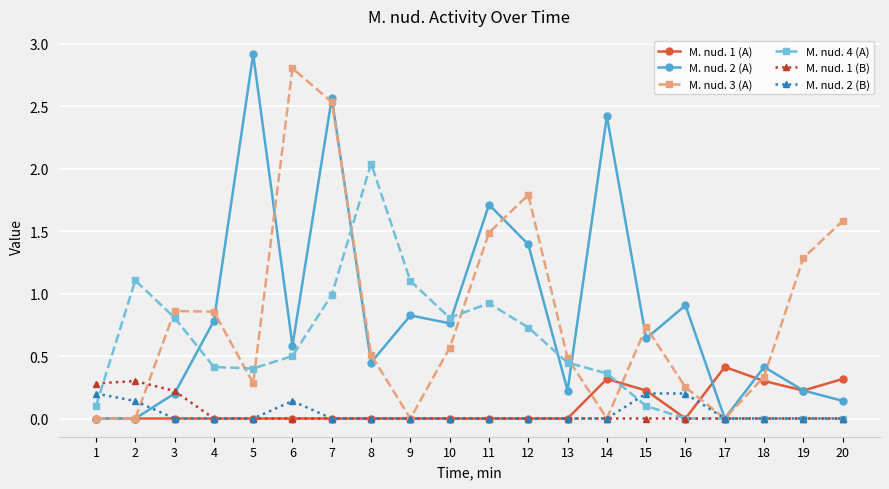

What is the maximum value shown in the chart?

2.9